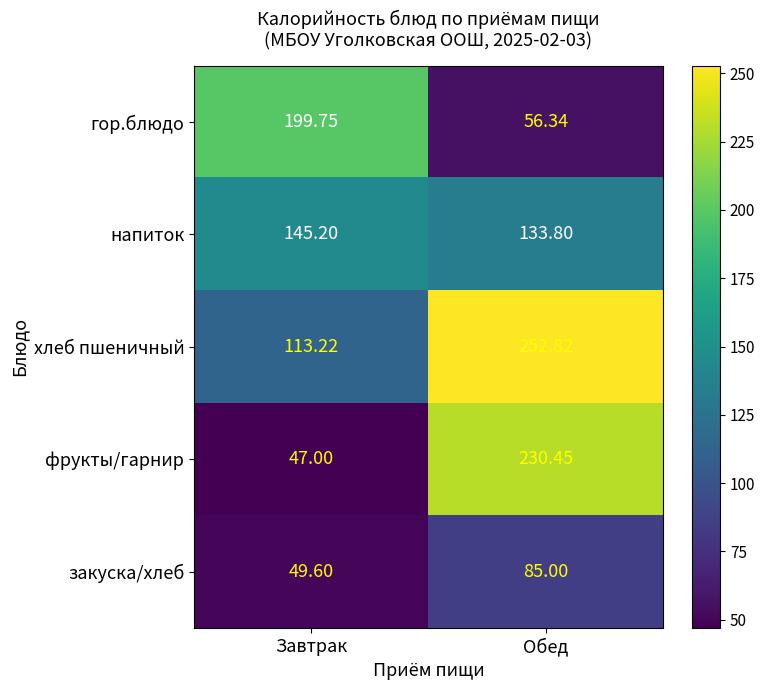

At which label does фрукты/гарнир first exceed 230?

Обед